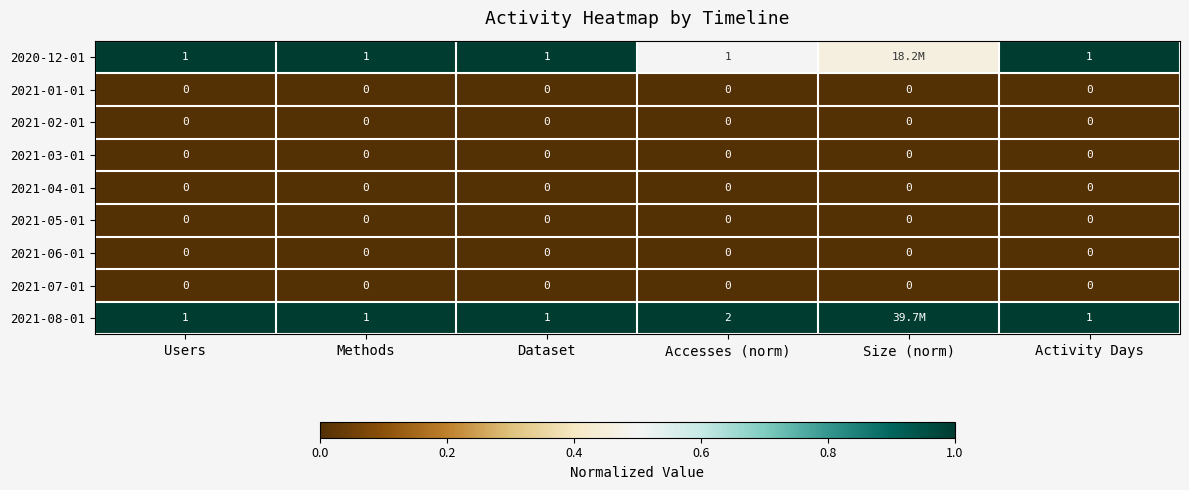

What is the total value across all series at Activity Days?

2.0